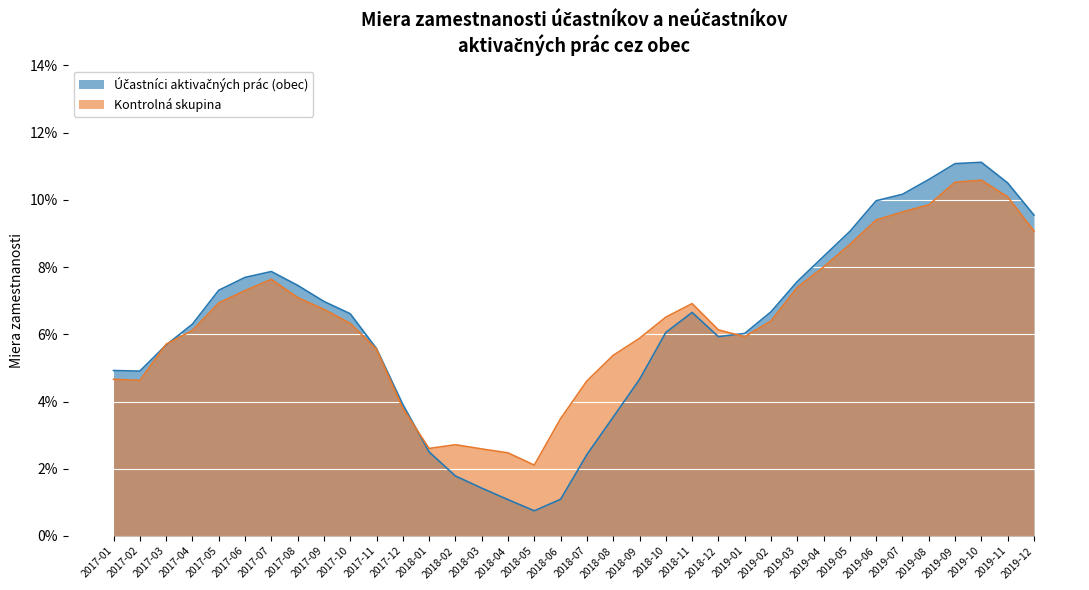

At which category does Kontrolná skupina reach its first local valley?

2017-02